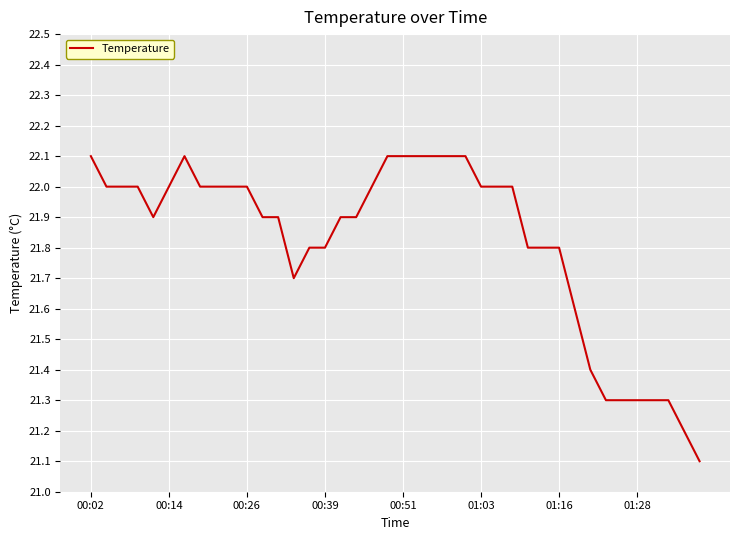

Does the chart display data point markers on the line(s)?

No